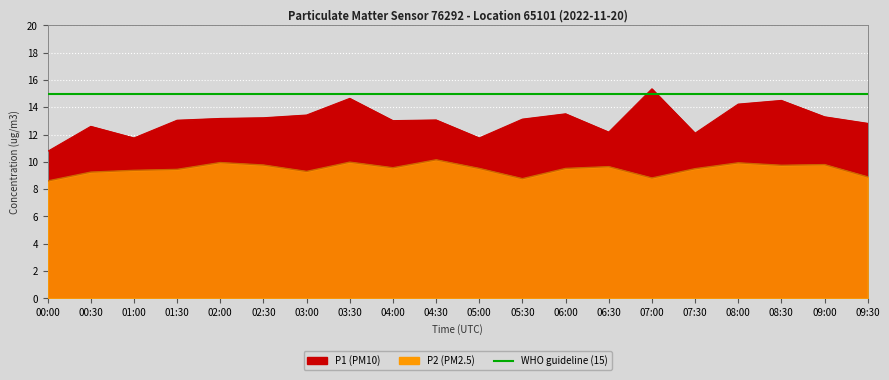

At which label does P1 first exceed 13?

01:30